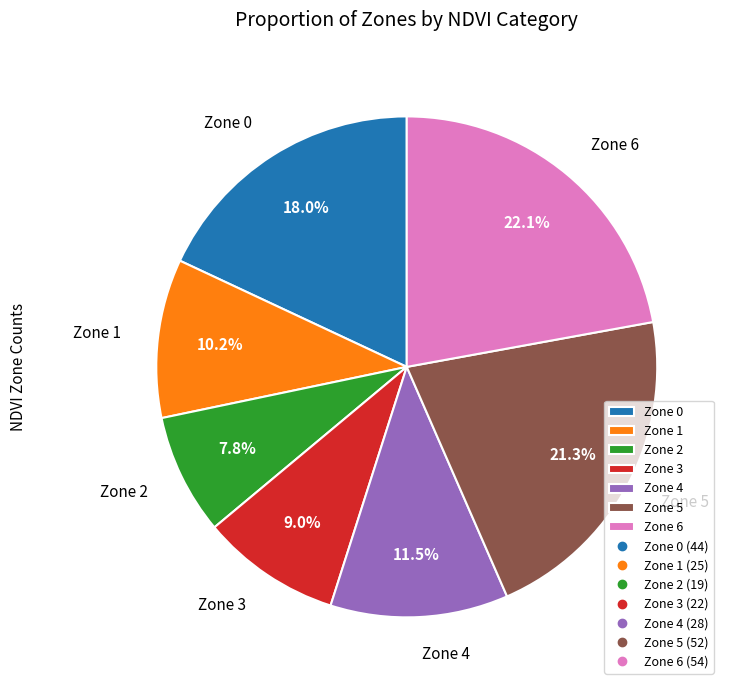

Does Zone 2 account for over 50% of the chart?

No